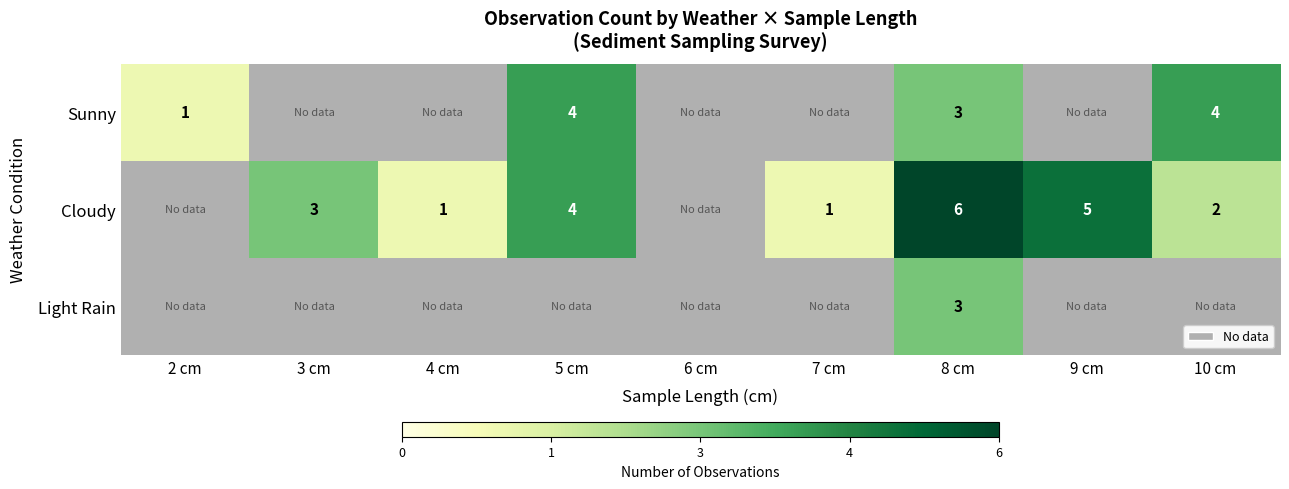

Is it true that Cloudy equals 1 at 7 cm?

True